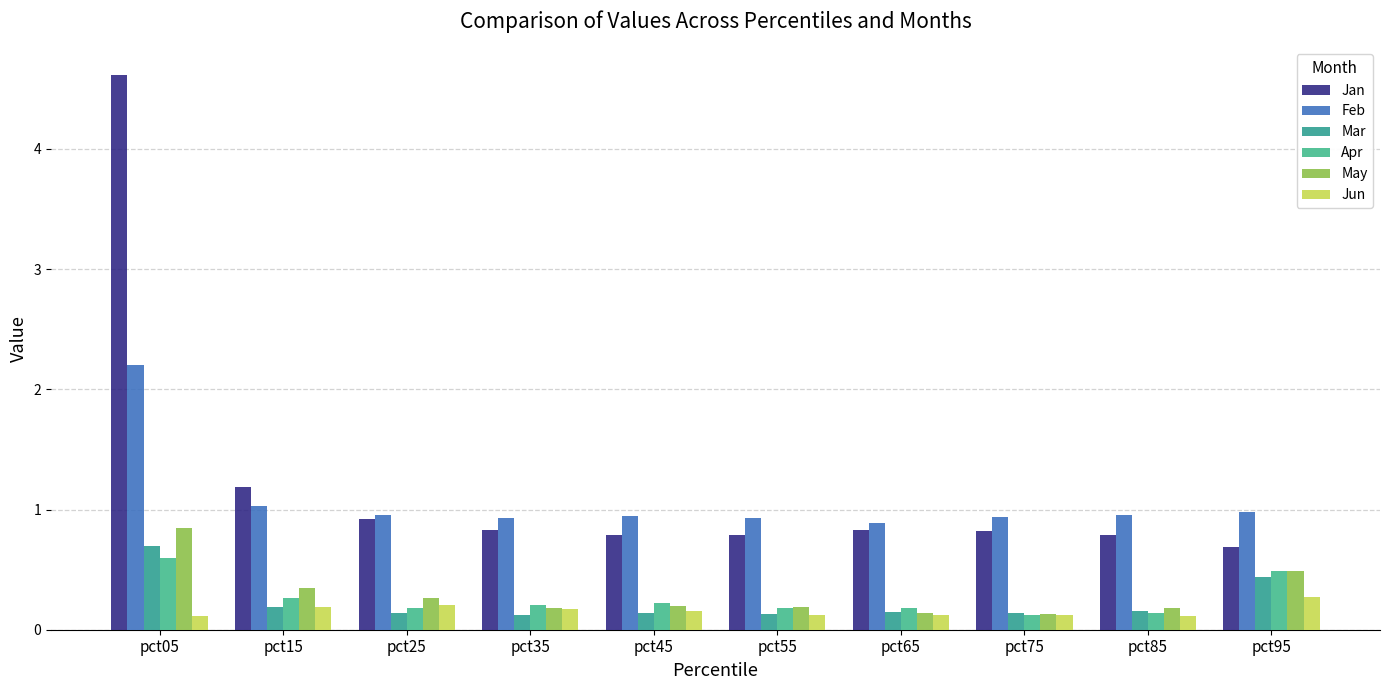

What is the value of the Mar bar at the 10th from the left?

0.4